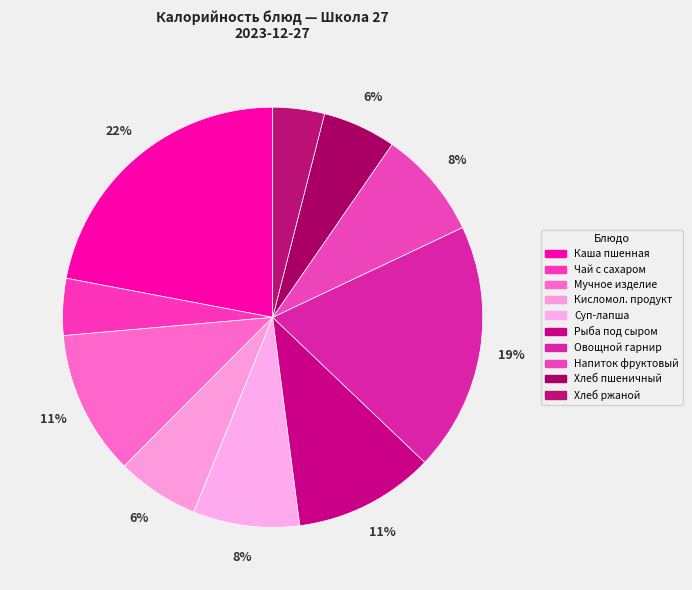

What percentage is the Мучное изделие slice, to the nearest percent?

11%